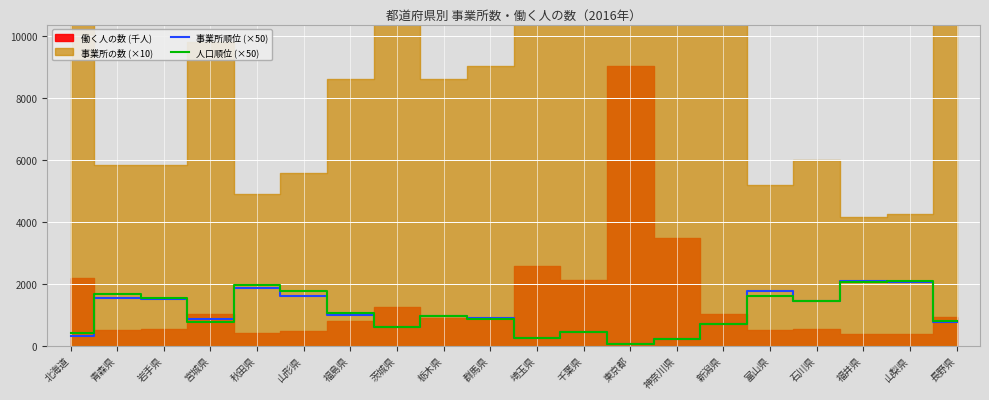

True or false: 人口順位 (×50) has a value of 1807 at 福島県.

False